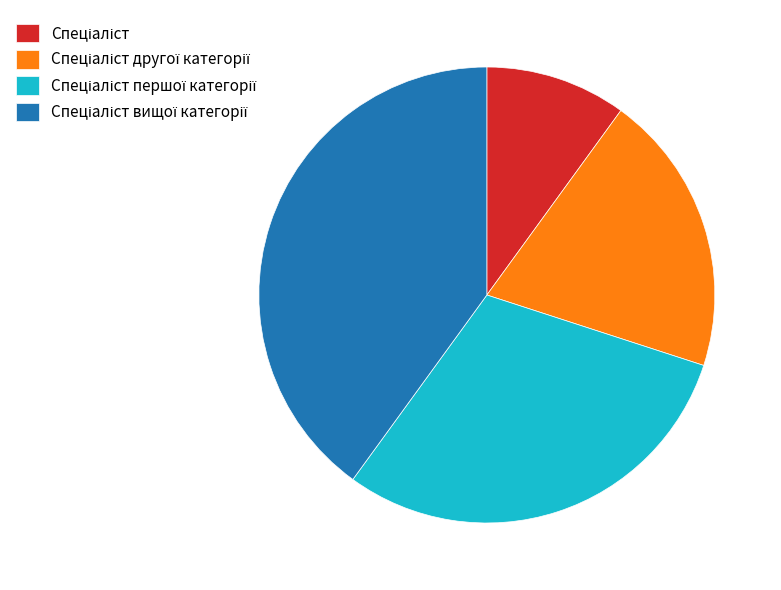

How many slices are in this pie chart?

4